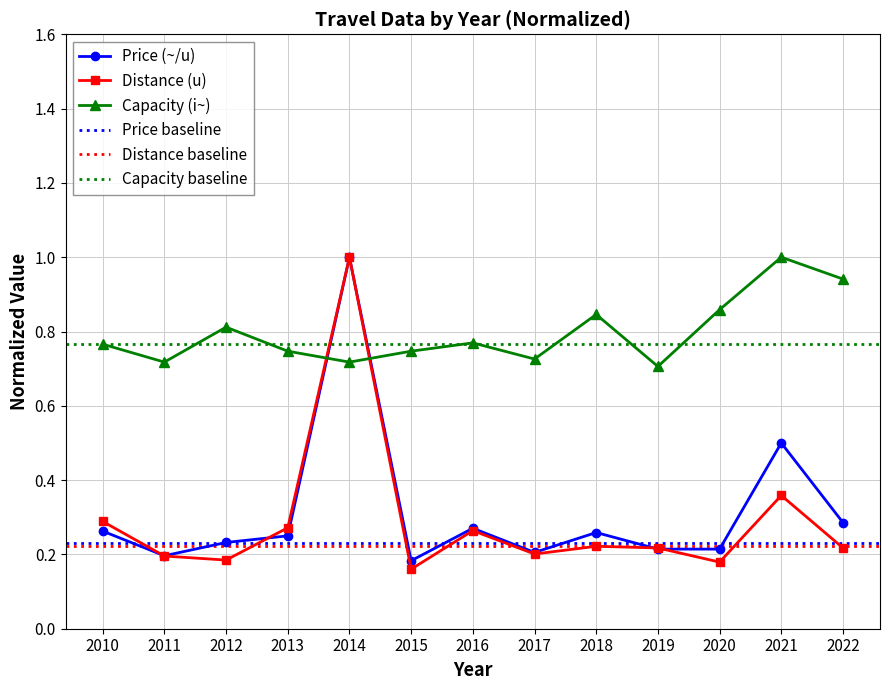

How many times do Price (~/u) and Capacity (i~) cross each other?

2